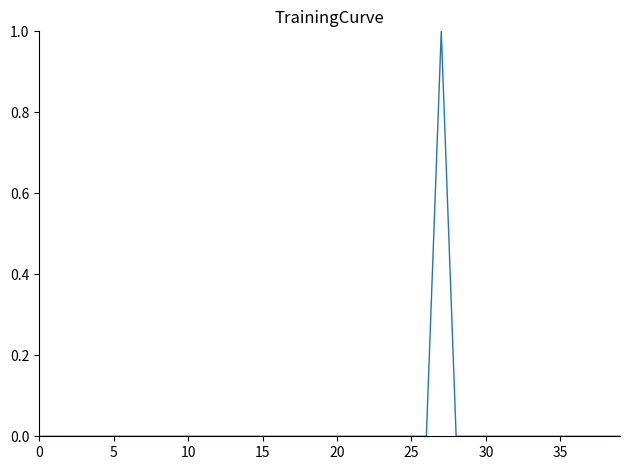

True or false: the data has more than 2 interior local peaks.

False